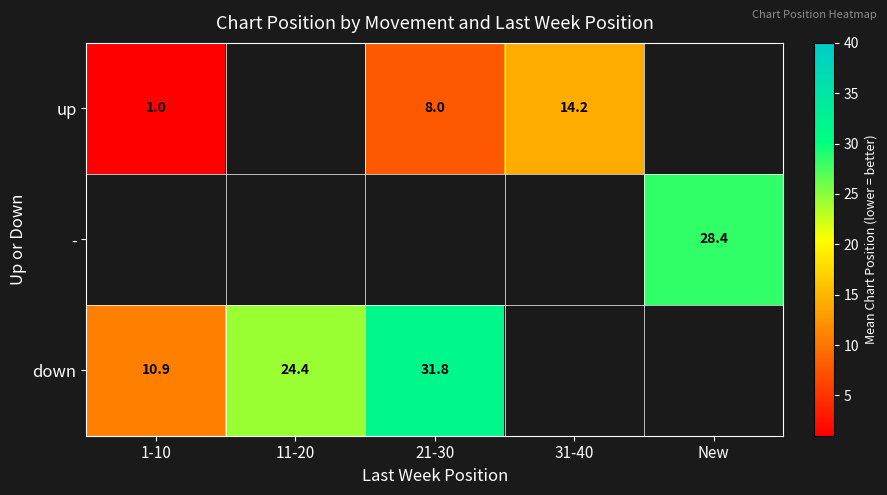

Is the value of down at 1-10 greater than the value of up at 31-40?

No